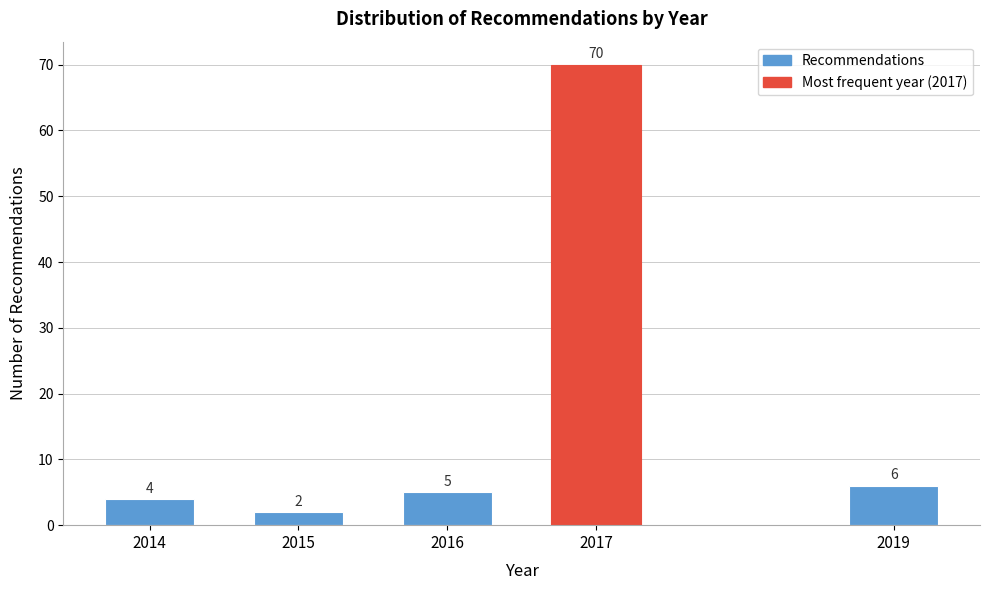

Reading left to right, transcribe all the data shown in this chart.

2014=4	2015=2	2016=5	2017=70	2019=6